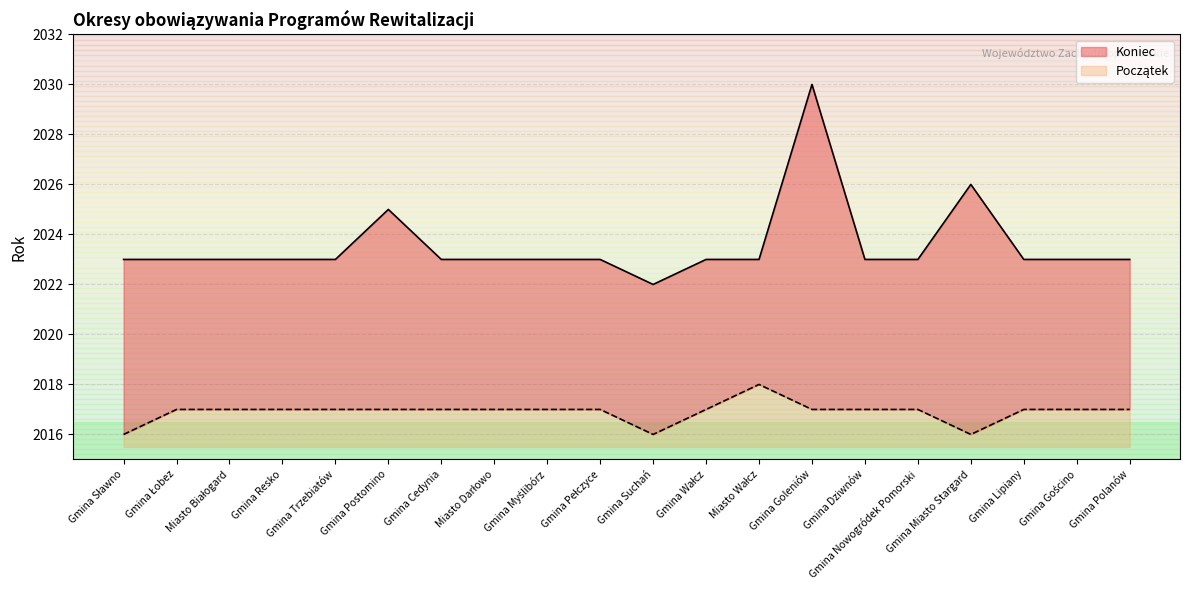

At which label does Koniec first exceed 2023?

Gmina Postomino